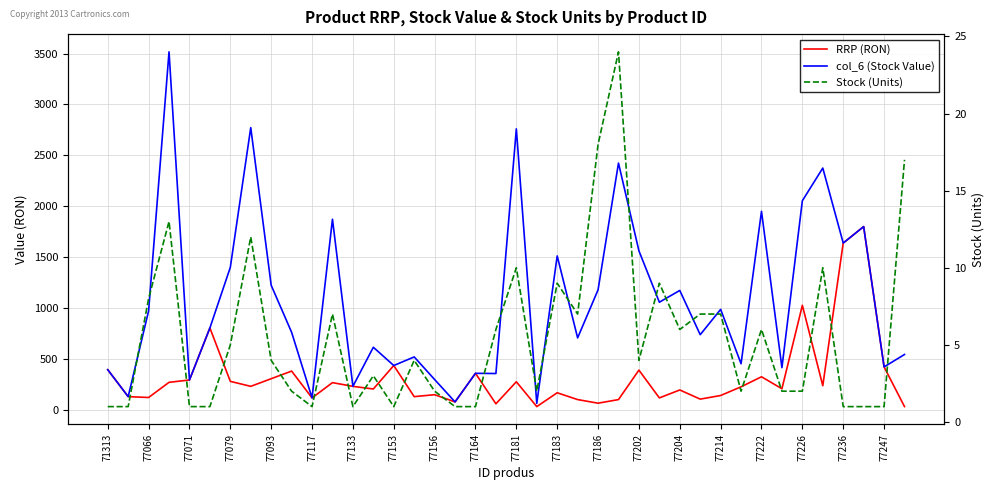

Is this an area chart (filled region under the line)?

No